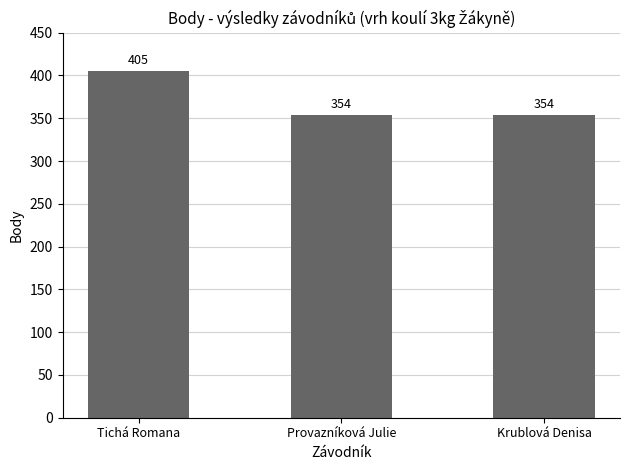

How many data points are above 354?

1